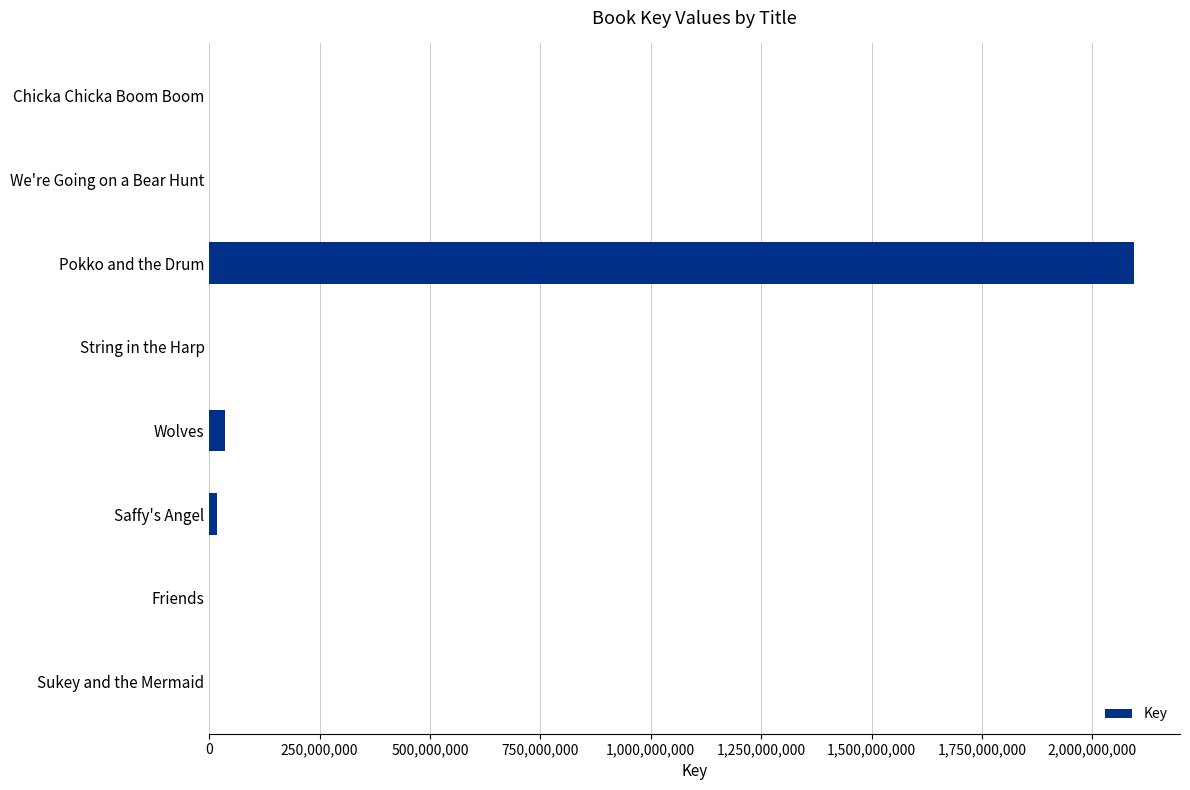

Are the bars horizontal?

Yes